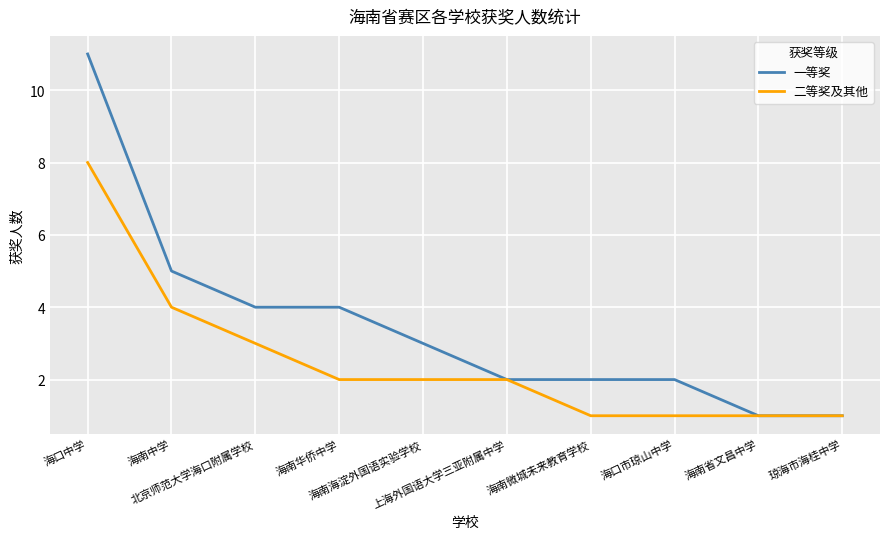

What is the total value across all series at 海南海淀外国语实验学校?

5